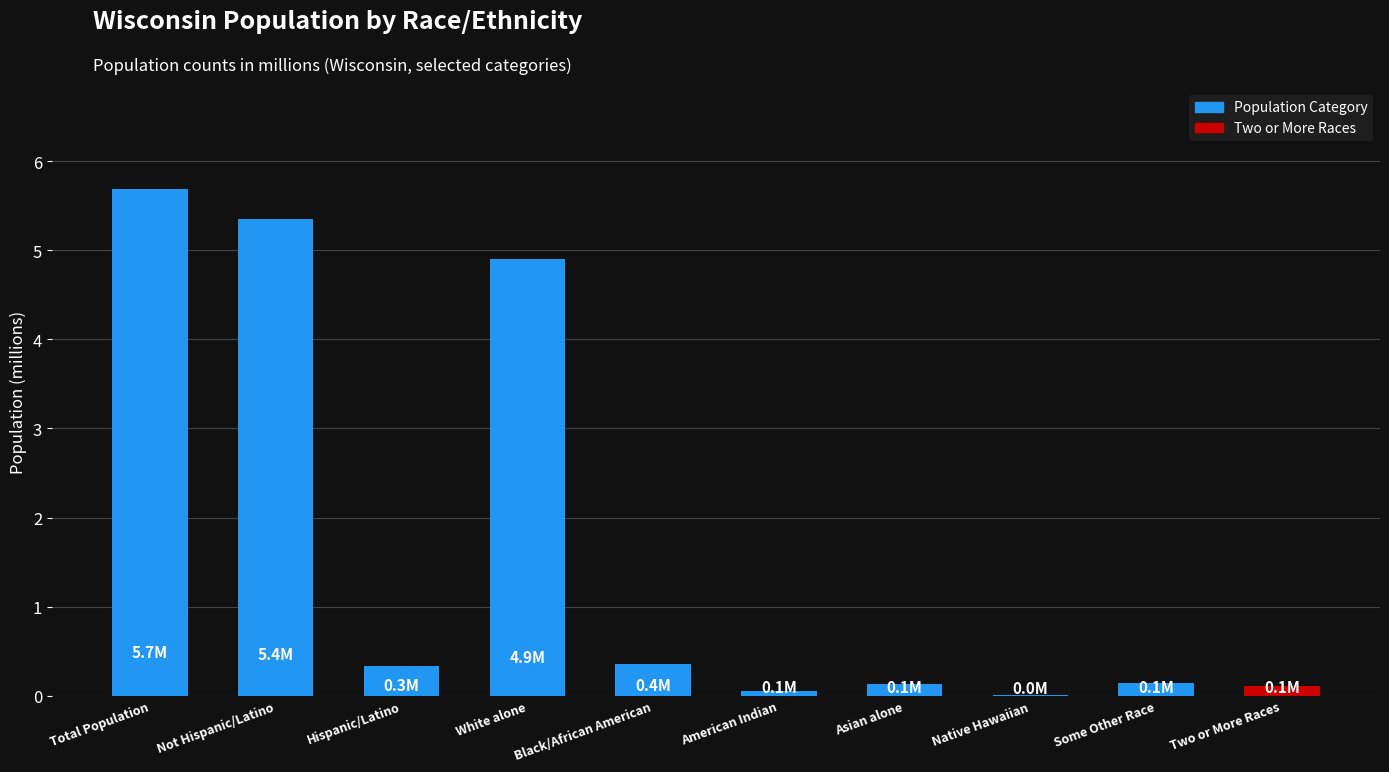

What is the maximum value shown in the chart?

5.7